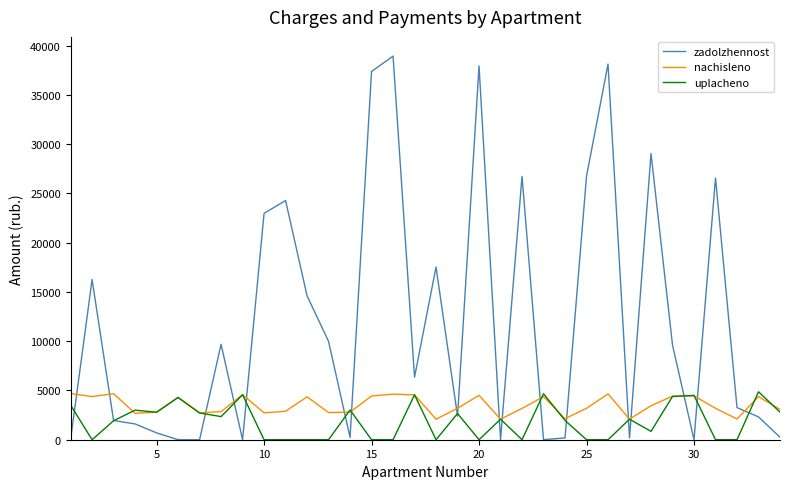

What is the greatest value displayed?

38947.2